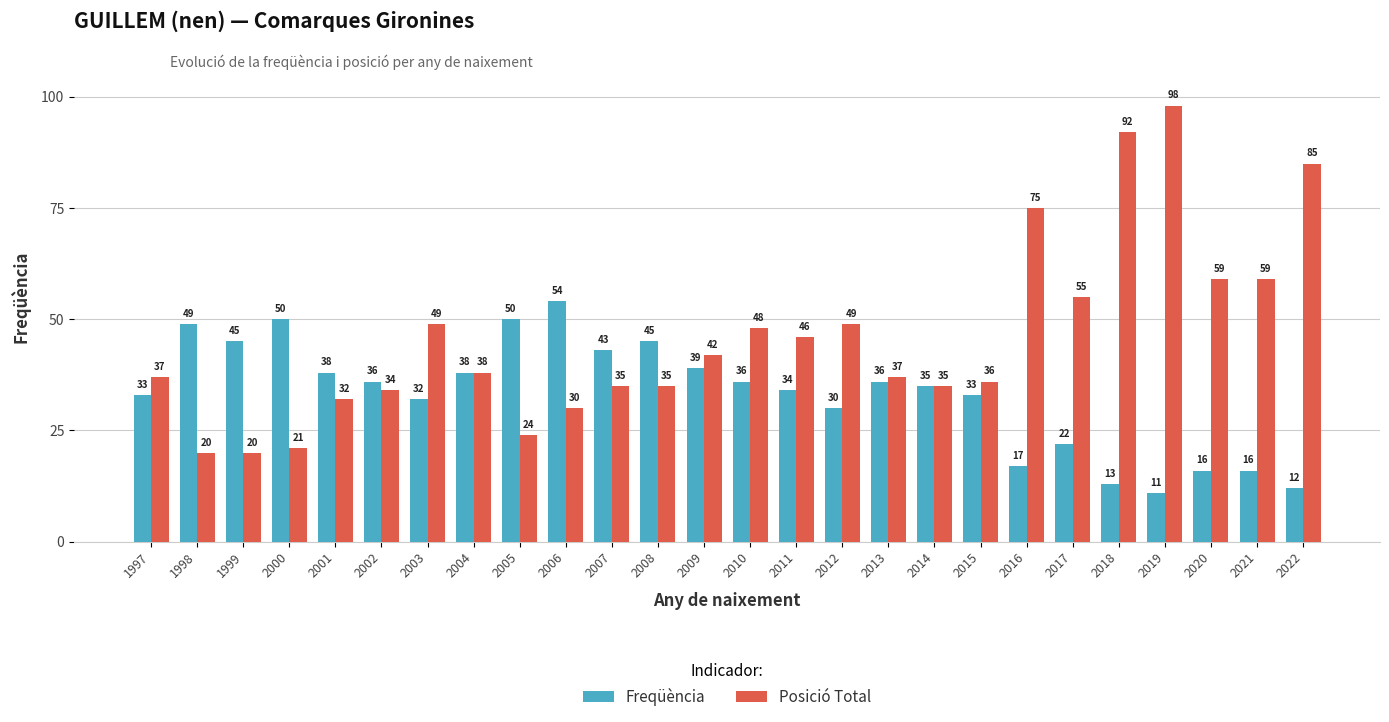

Reading left to right, transcribe all the data shown in this chart.

Freqüència: 1997=33	1998=49	1999=45	2000=50	2001=38	2002=36	2003=32	2004=38	2005=50	2006=54	2007=43	2008=45	2009=39	2010=36	2011=34	2012=30	2013=36	2014=35	2015=33	2016=17	2017=22	2018=13	2019=11	2020=16	2021=16	2022=12
Posició Total: 1997=37	1998=20	1999=20	2000=21	2001=32	2002=34	2003=49	2004=38	2005=24	2006=30	2007=35	2008=35	2009=42	2010=48	2011=46	2012=49	2013=37	2014=35	2015=36	2016=75	2017=55	2018=92	2019=98	2020=59	2021=59	2022=85